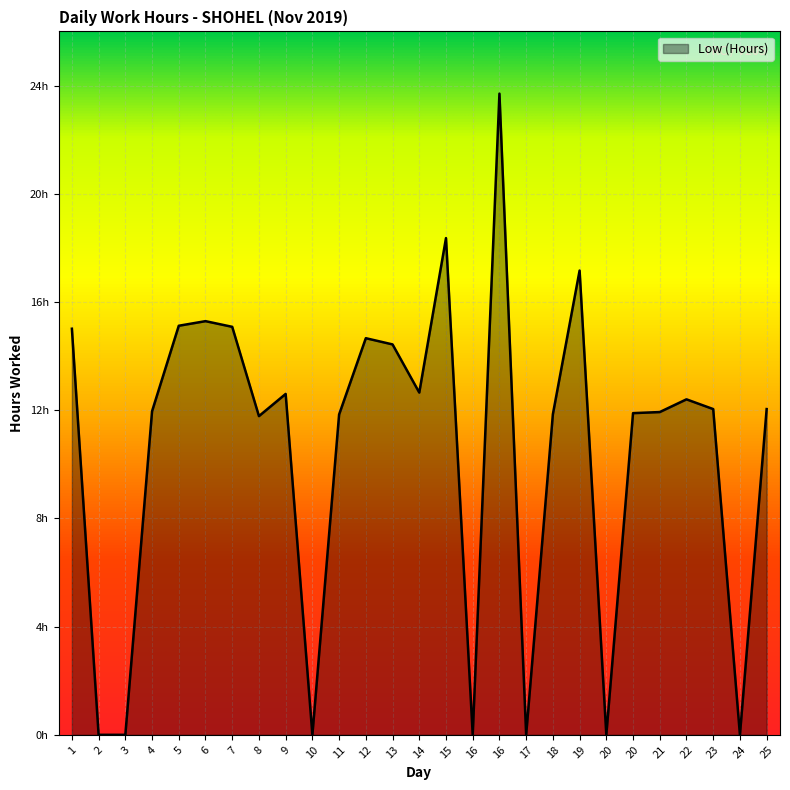

Does the chart have visible grid lines?

Yes